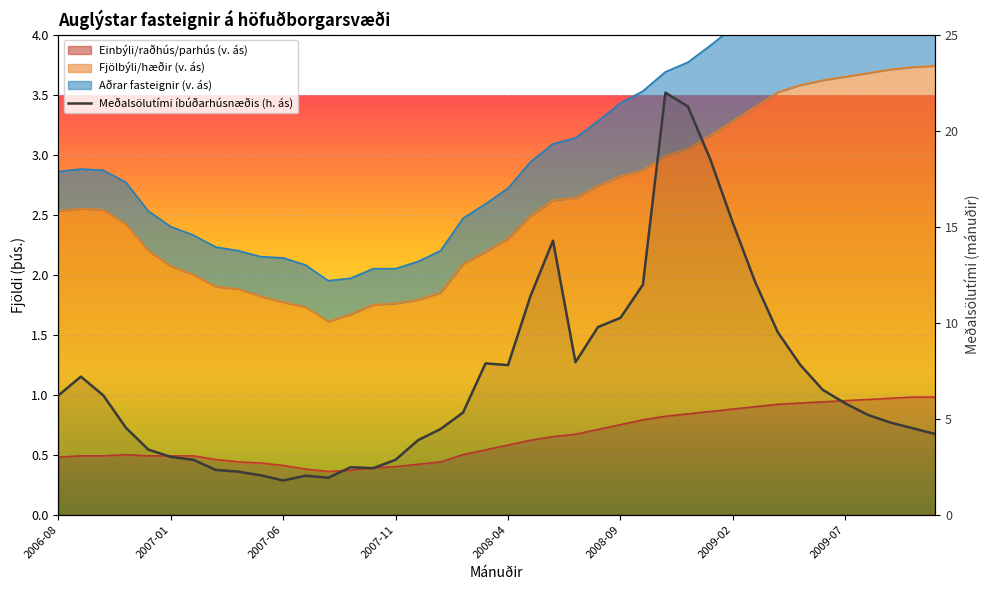

What is the maximum value shown in the chart?

22.0